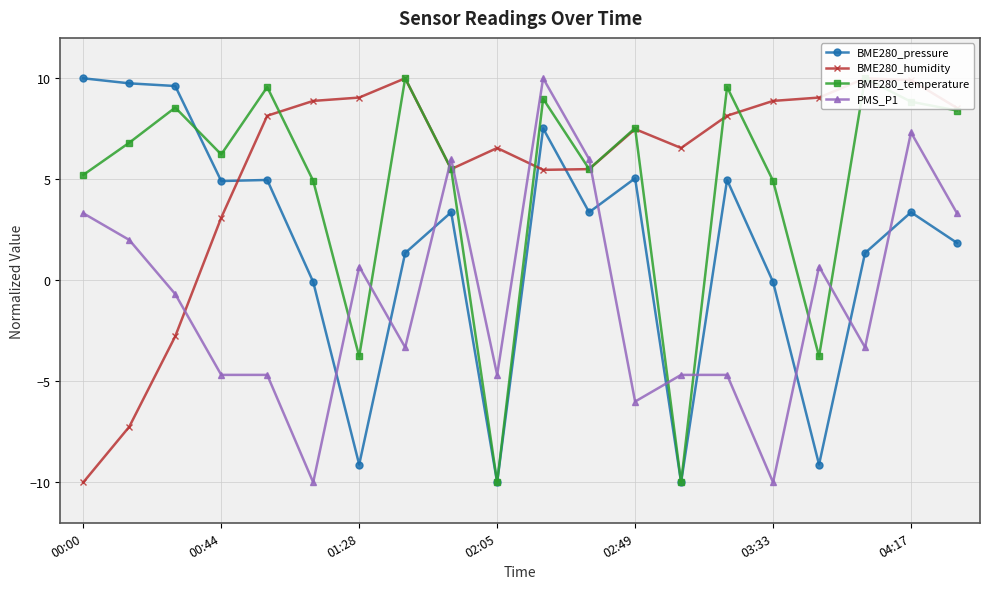

What is the difference between the maximum and minimum values in the BME280_humidity series?

20.0